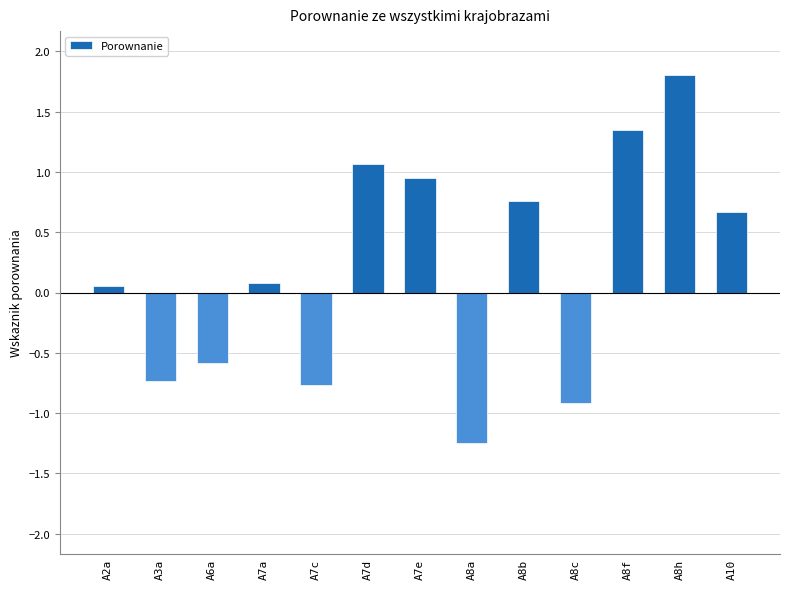

What is the label of the 4th bar from the right?

A8c